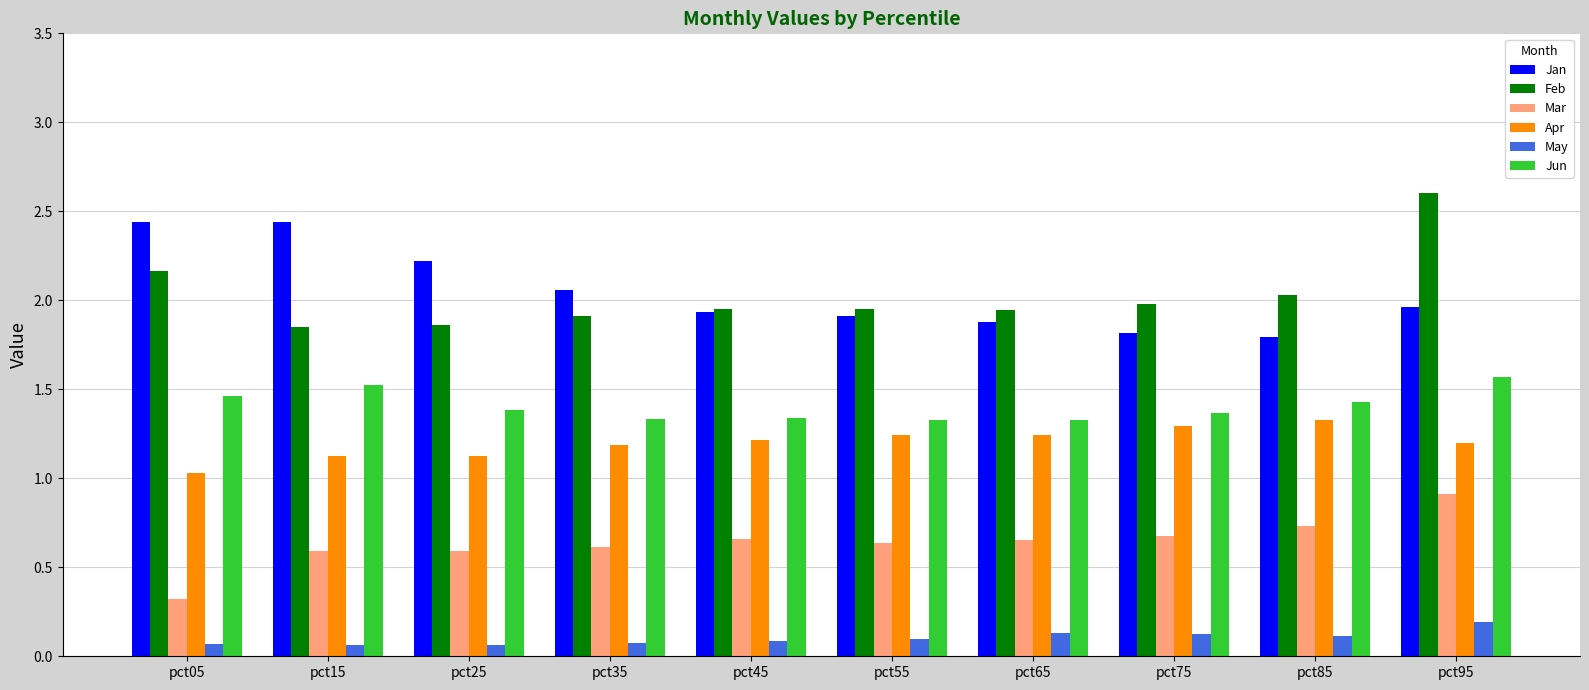

At which category does the chart reach its peak across all series?

pct95